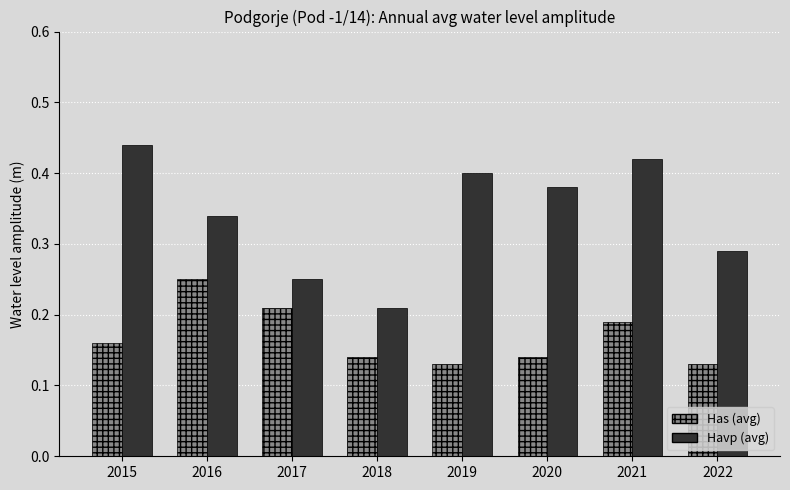

What is the sum of the Havp (avg) values at 2020 and 2018?

0.6